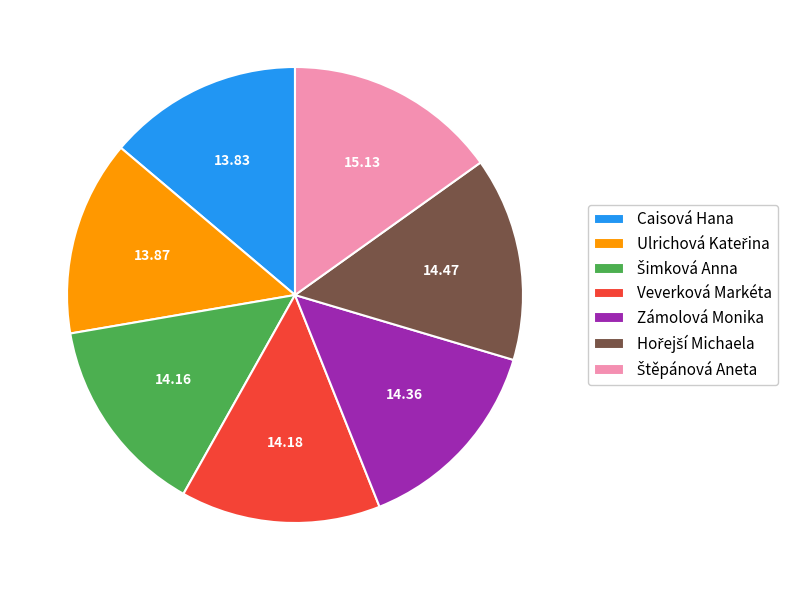

Is there any slice that represents more than half of the pie?

No